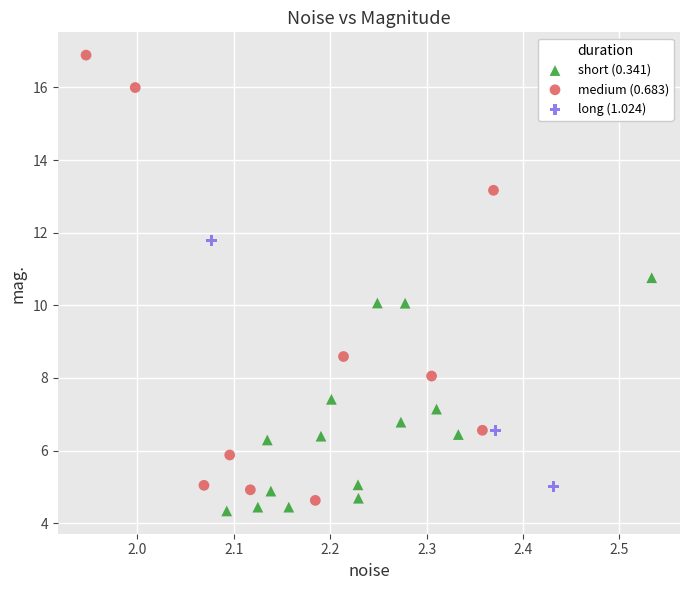

Which series has the largest Y range (max minus min)?

medium (0.683)